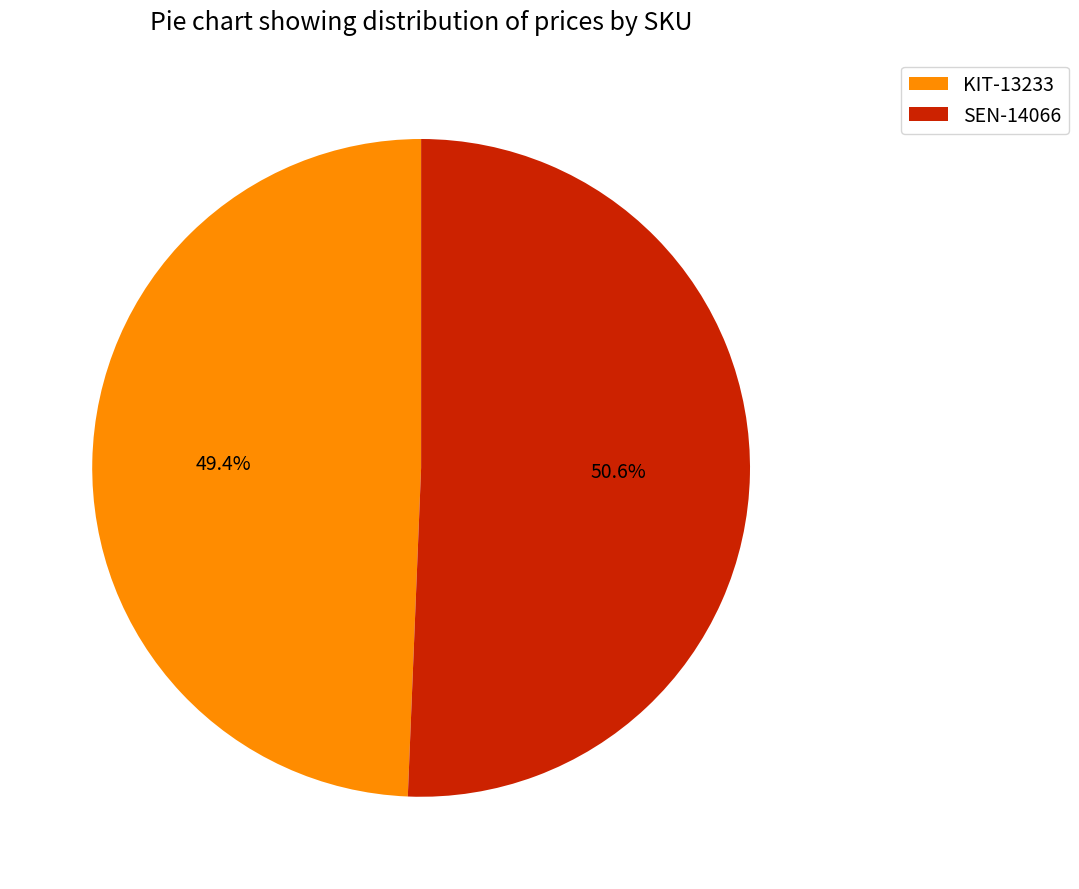

How many segments does this pie chart have?

2